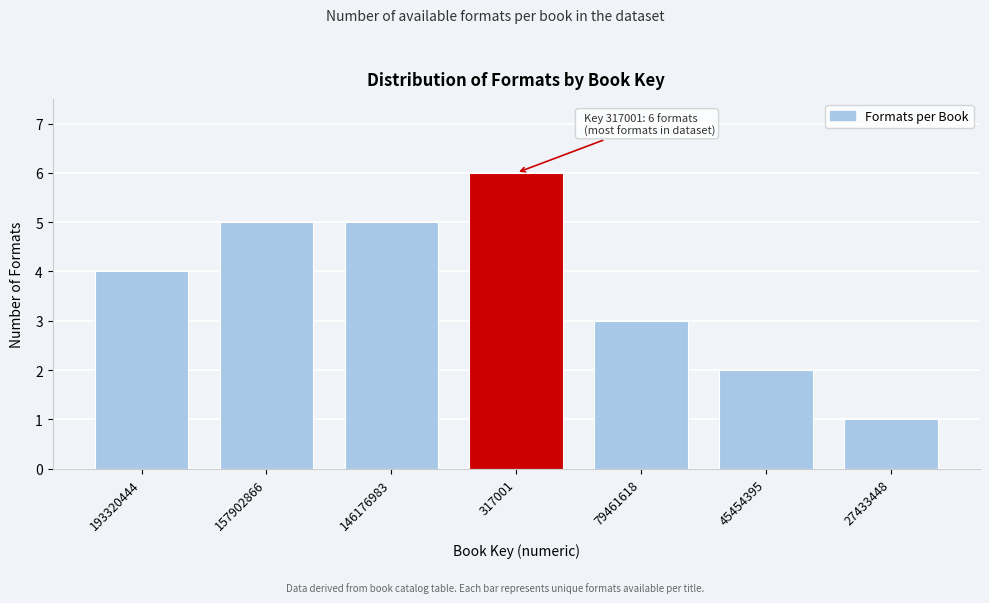

Reading left to right, extract all data points from this chart.

4	5	5	6	3	2	1